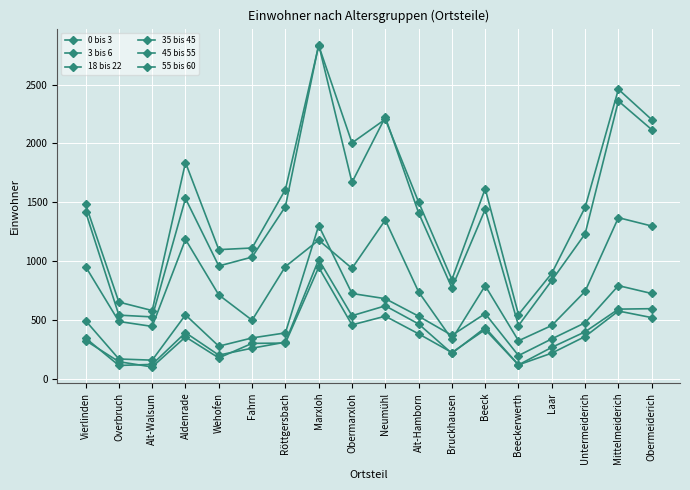

How many categories are shown in the chart?

18